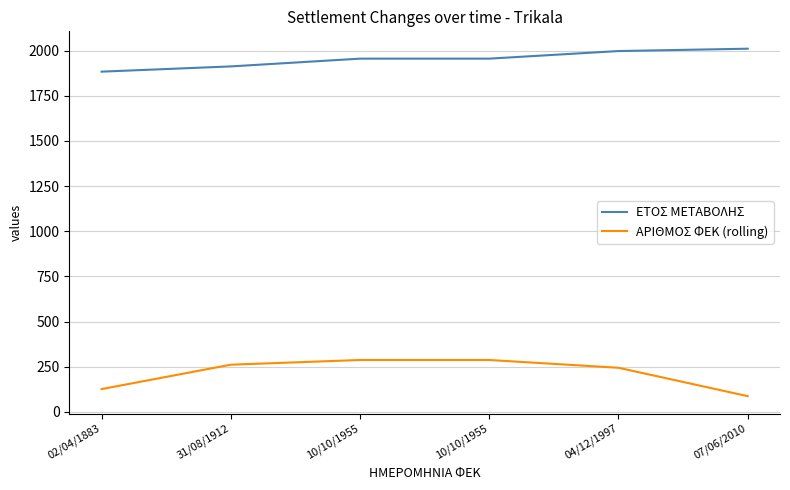

What is the total value across all series at 07/06/2010?

2097